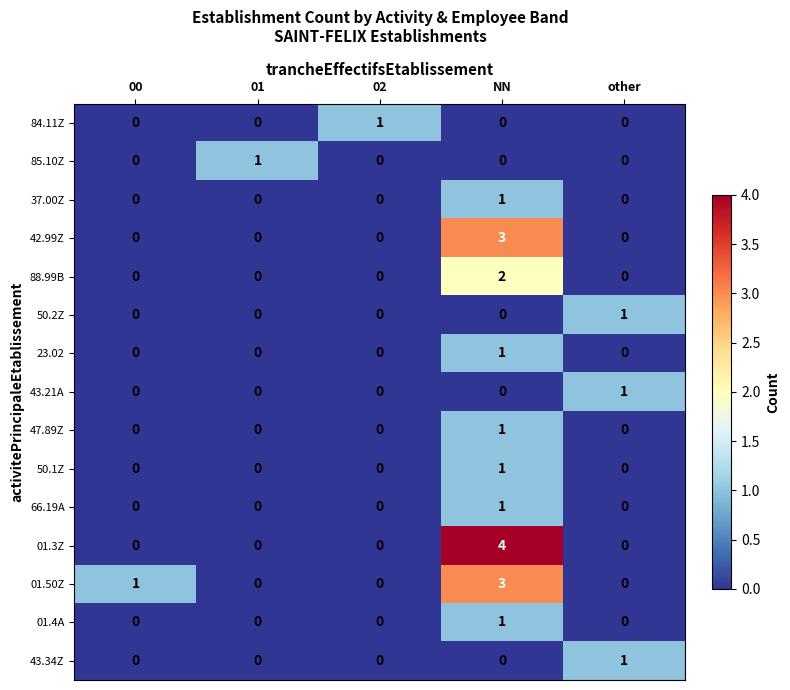

How many data points in 01.50Z are above 0?

2